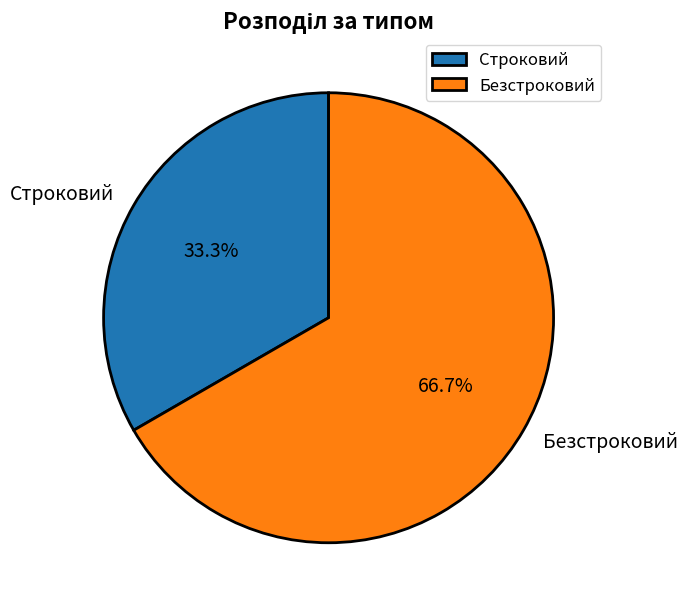

Does Строковий represent more than half of the total?

No